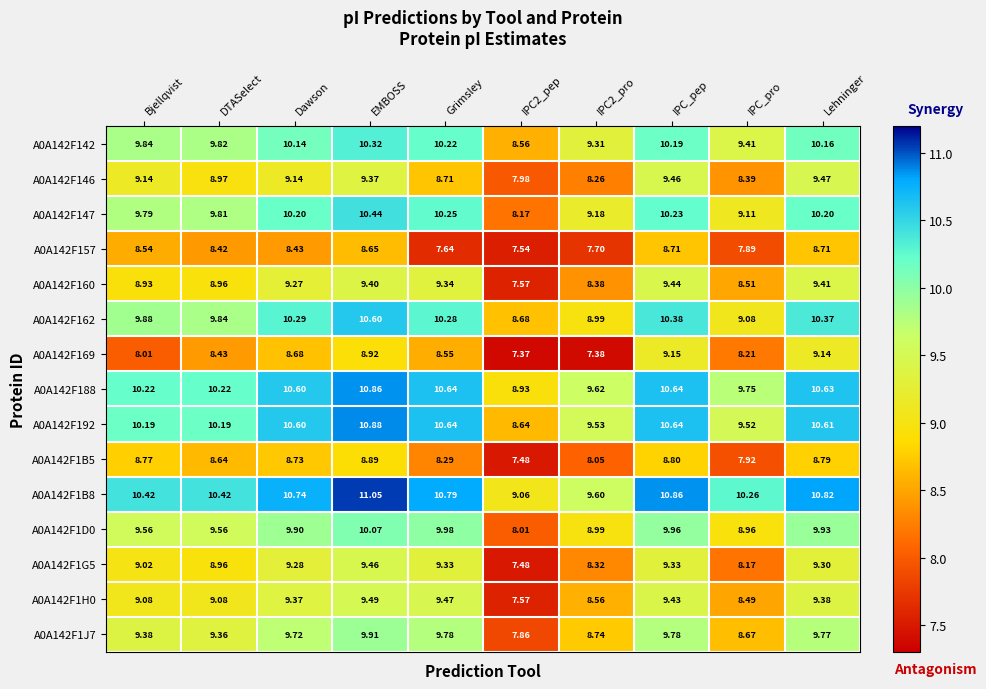

Which series has the largest total across all categories?

A0A142F1B8